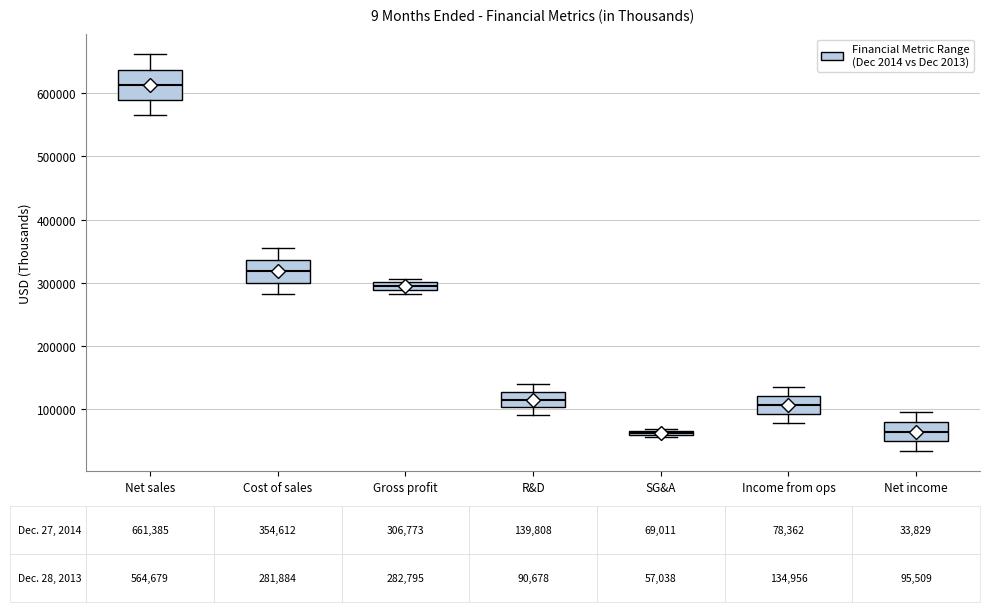

Comparing the boxes themselves (not the whiskers), which one is the tallest?

Net sales